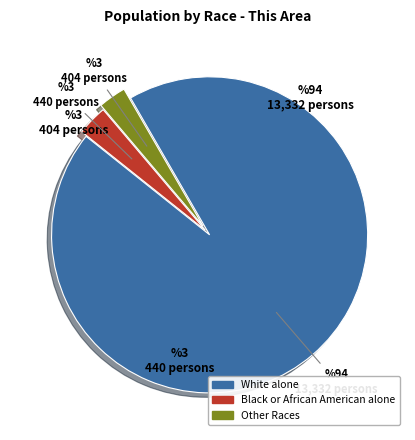

Is there a majority slice in this chart?

Yes